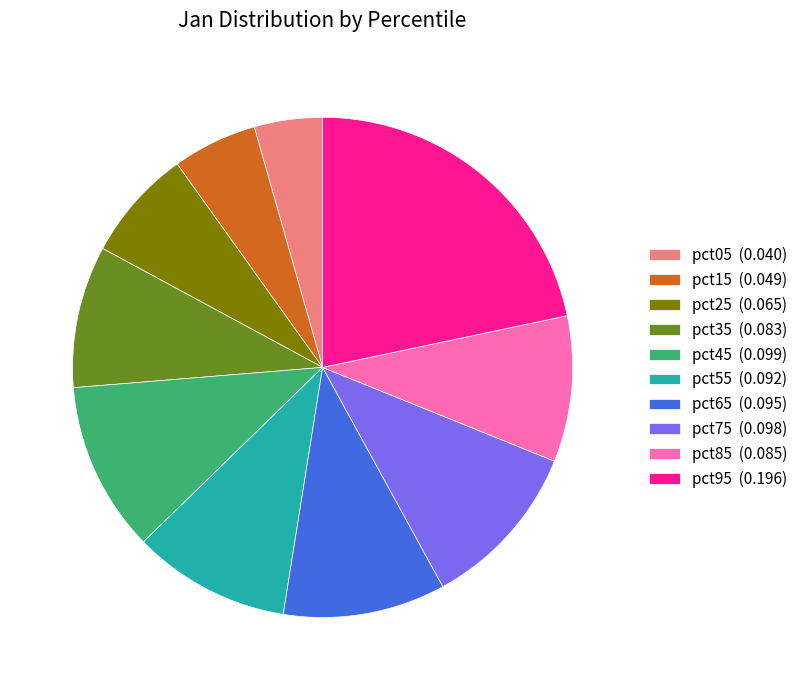

Is it true that pct55 (0.092) is 16% of the pie?

False